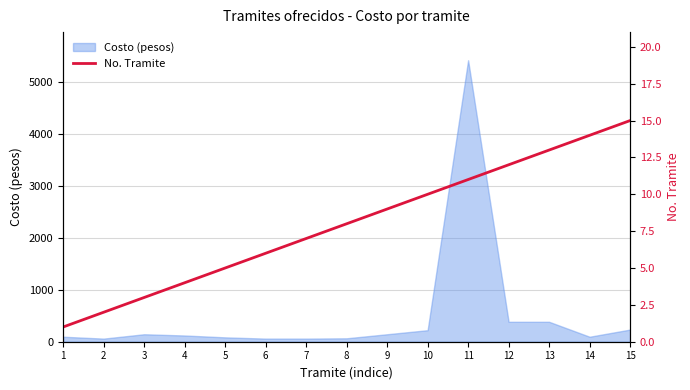

What is the highest value of the Costo (pesos) series?

5424